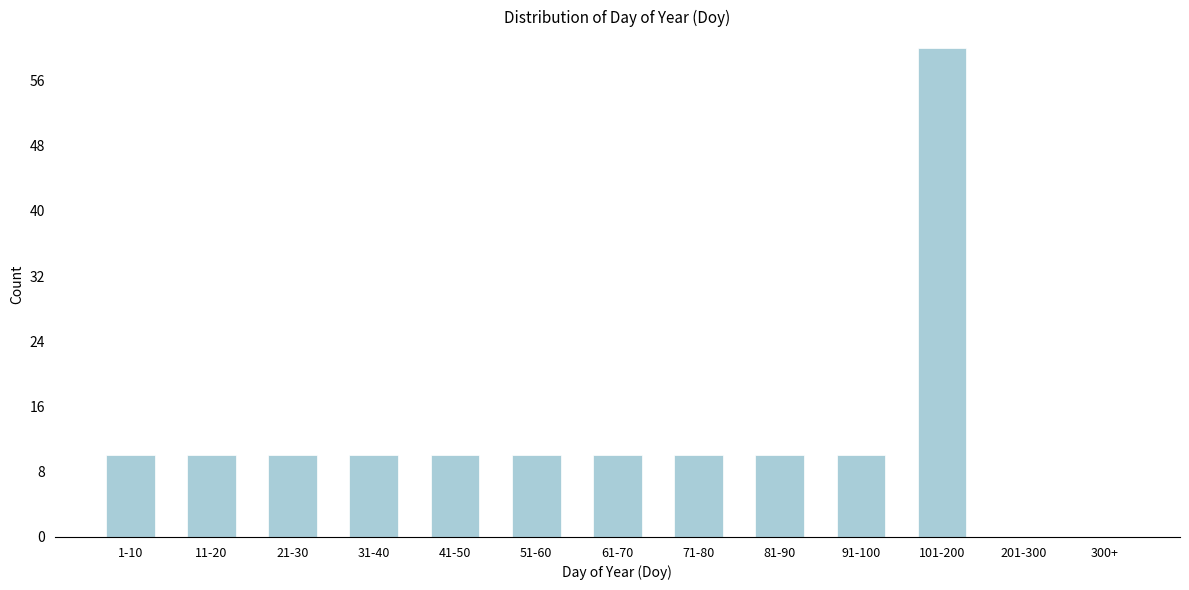

Reading left to right, extract all data points from this chart.

1-10=10	11-20=10	21-30=10	31-40=10	41-50=10	51-60=10	61-70=10	71-80=10	81-90=10	91-100=10	101-200=60	201-300=0	300+=0